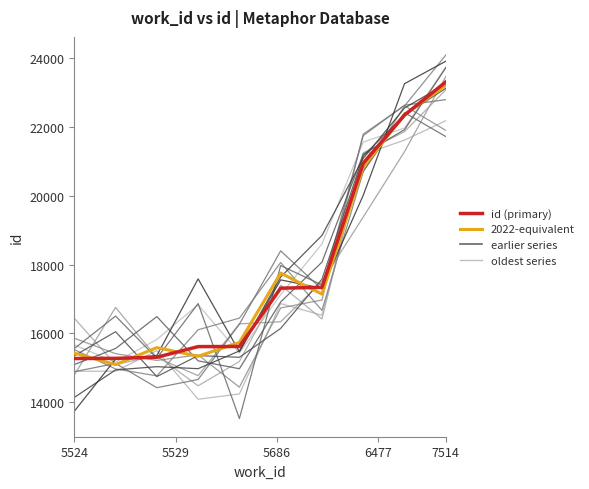

Which label corresponds to the smallest value in the chart?

5524